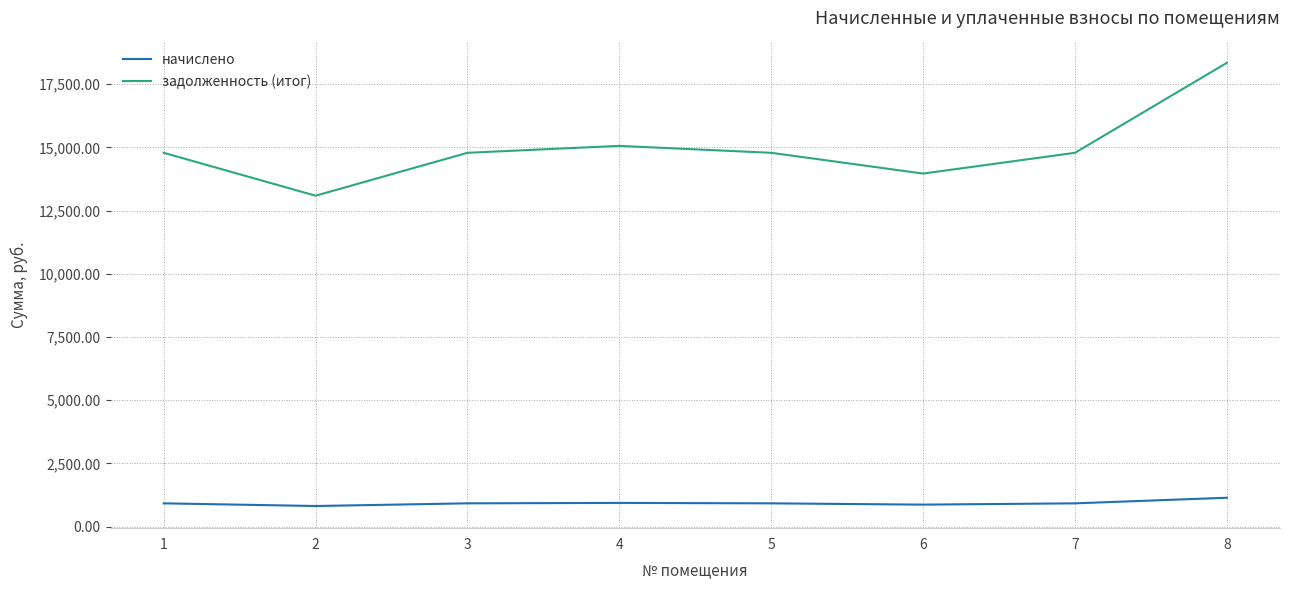

The value of начислено at 6 is 867.5. True or false?

True